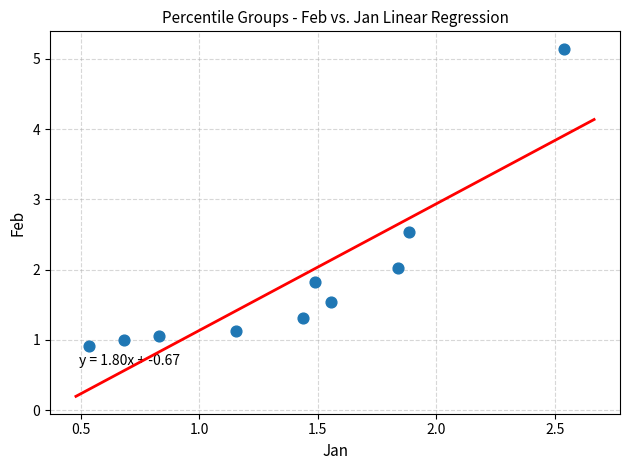

What is the range of X values (max minus min)?

2.0